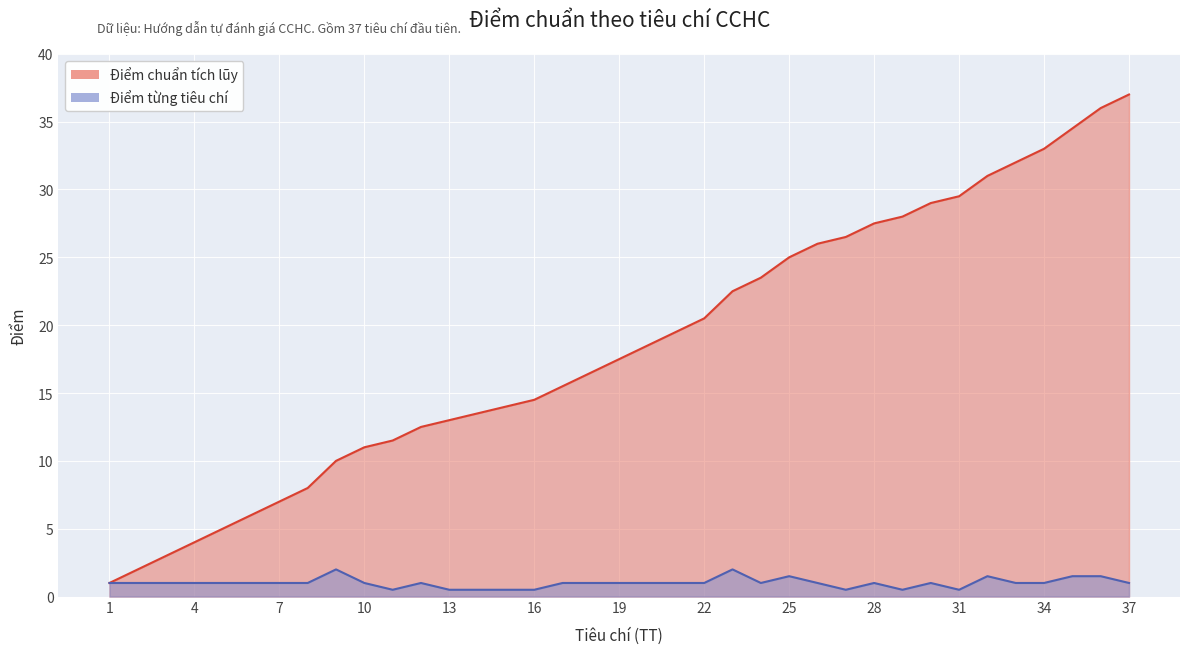

What is the difference between the second highest and minimum values in the Tiêu chí (TC) series?

1.5